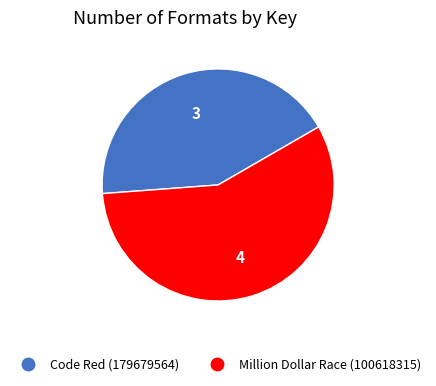

Does any single category account for the majority?

Yes